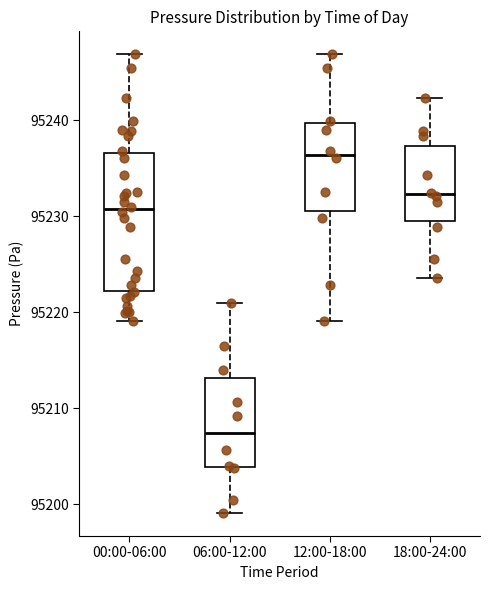

Which box's median line is the lowest?

06:00-12:00